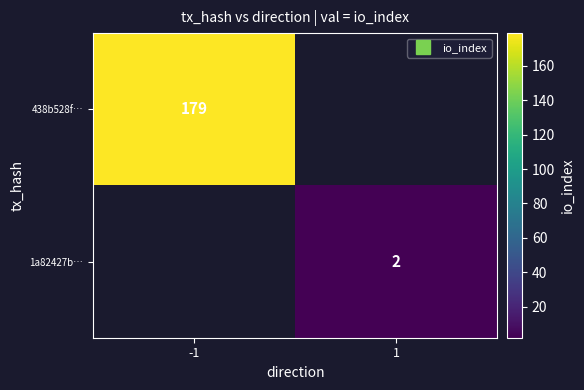

Read the 1a82427b… value at 1.

2.0